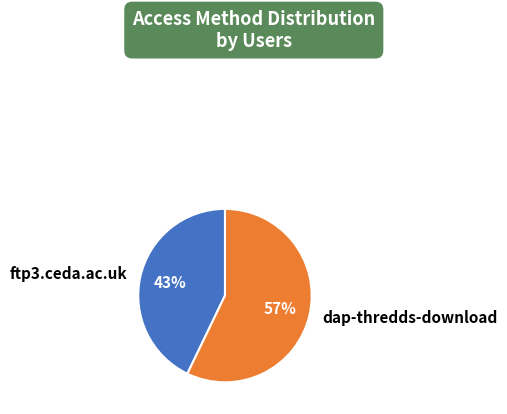

Between dap-thredds-download and ftp3.ceda.ac.uk, which is larger?

dap-thredds-download